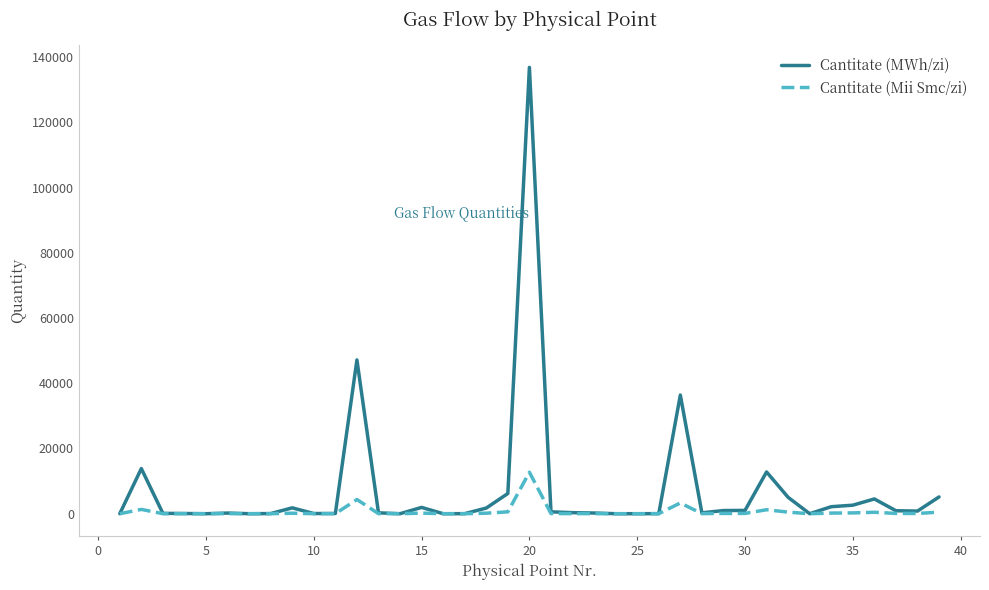

How many values in the Cantitate (Mii Smc/zi) series are below 29?

19